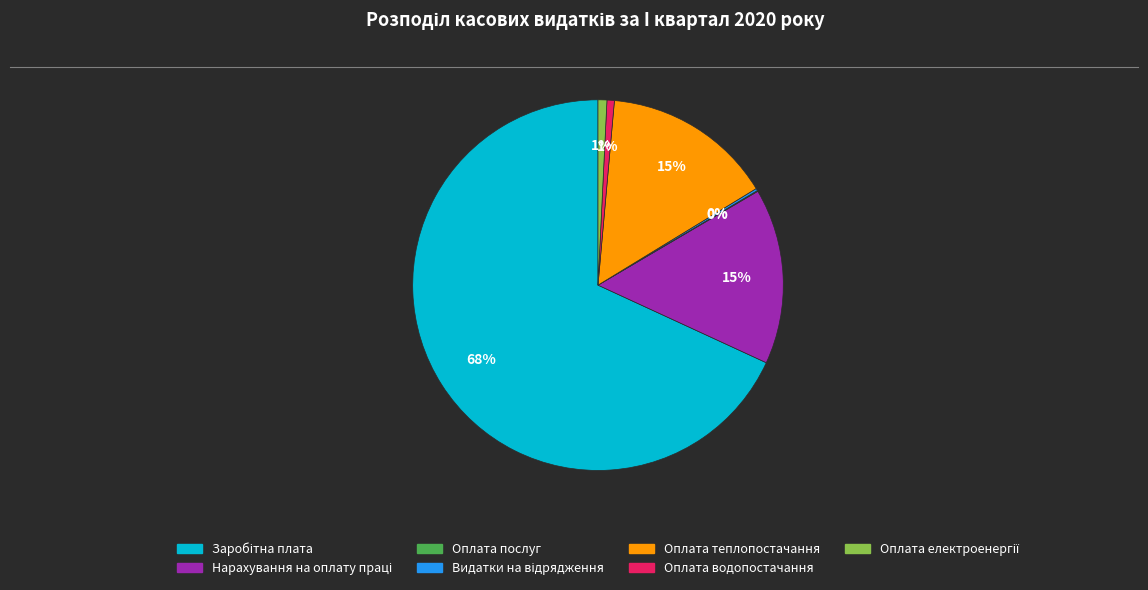

To the nearest percent, what is the average slice percentage?

14%